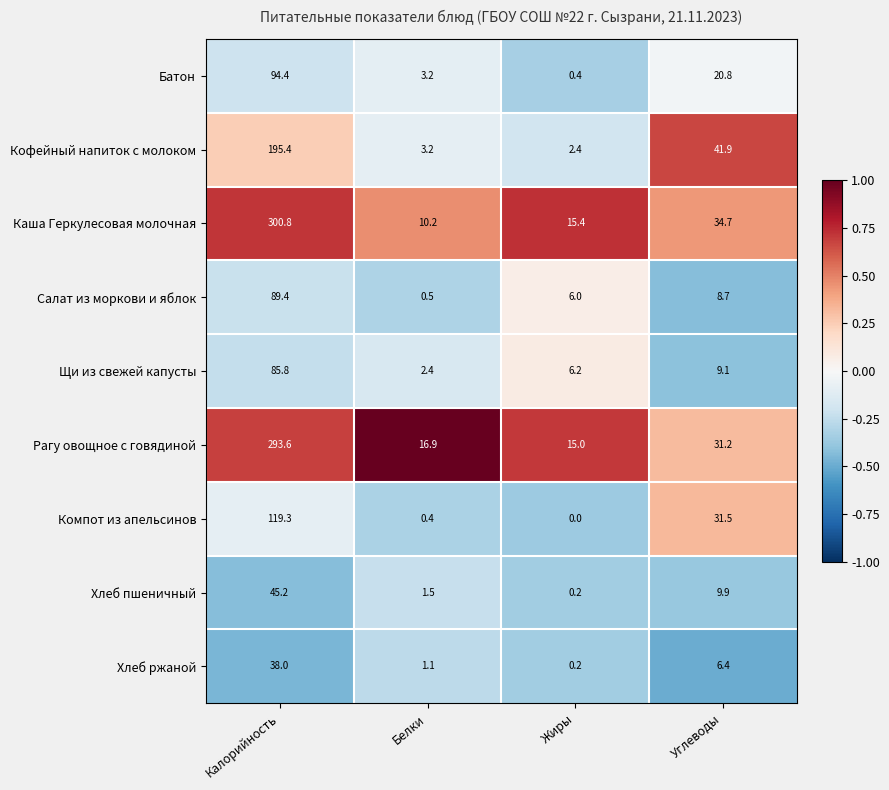

Between Жиры and Углеводы, which series saw the biggest shift?

Кофейный напиток с молоком